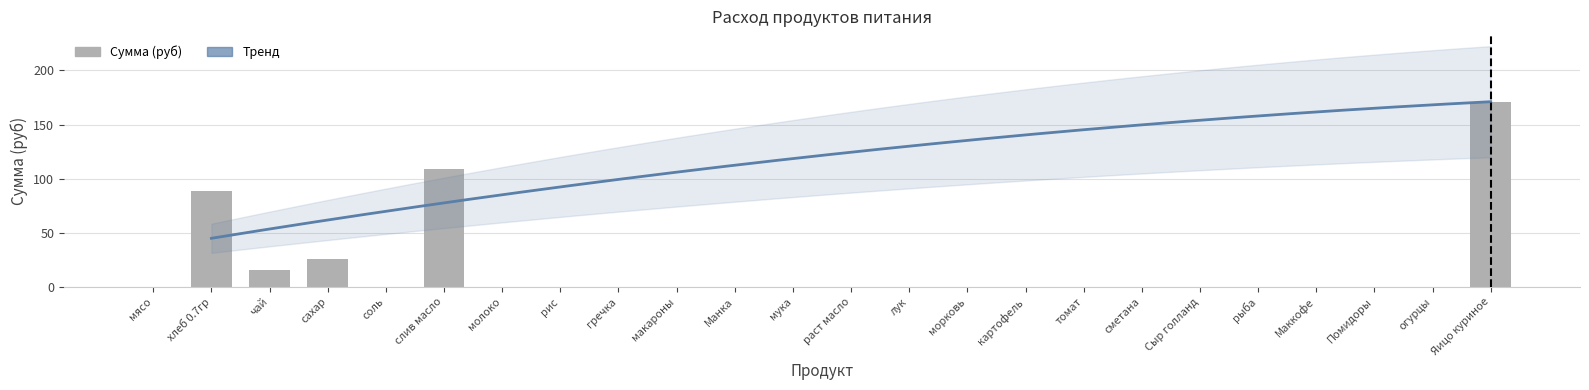

Reading left to right, list all the values displayed in this chart.

мясо=0.0	хлеб 0.7гр=88.6	чай=15.5	сахар=25.6	соль=0.0	слив масло=108.8	молоко=0.0	рис=0.0	гречка=0.0	макароны=0.0	Манка=0.0	мука=0.0	раст масло=0.0	лук=0.0	морковь=0.0	картофель=0.0	томат=0.0	сметана=0.0	Сыр голланд=0.0	рыба=0.0	Маккофе=0.0	Помидоры=0.0	огурцы=0.0	Яицо куриное=170.5